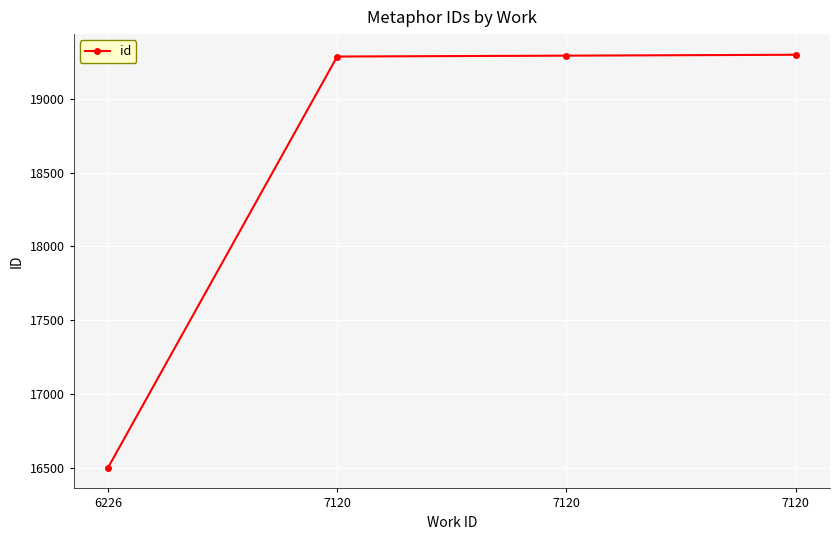

The chart shows a value of 25814 at 7120. True or false?

False